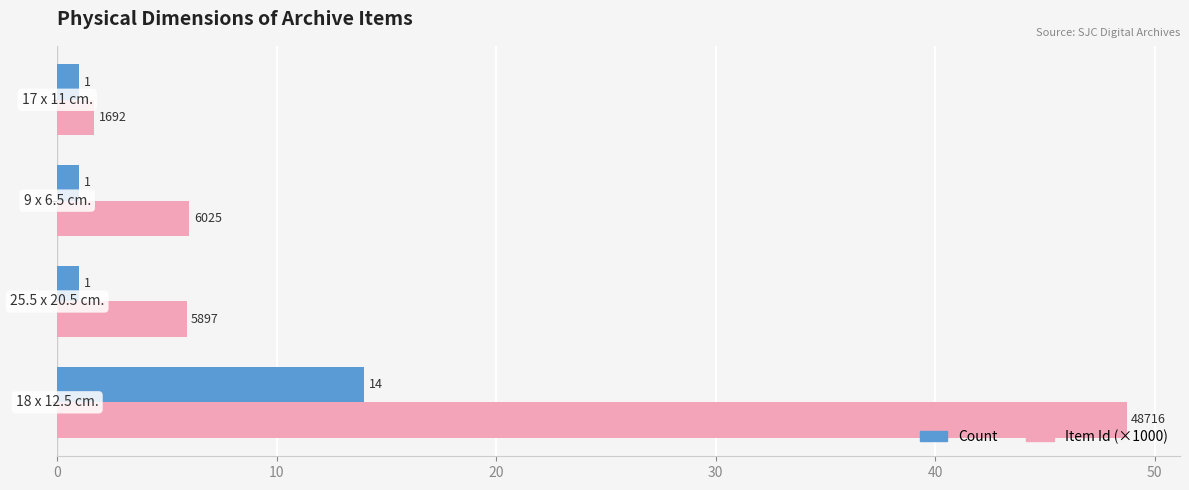

Which series has the widest spread of values?

Item Id (×1000)